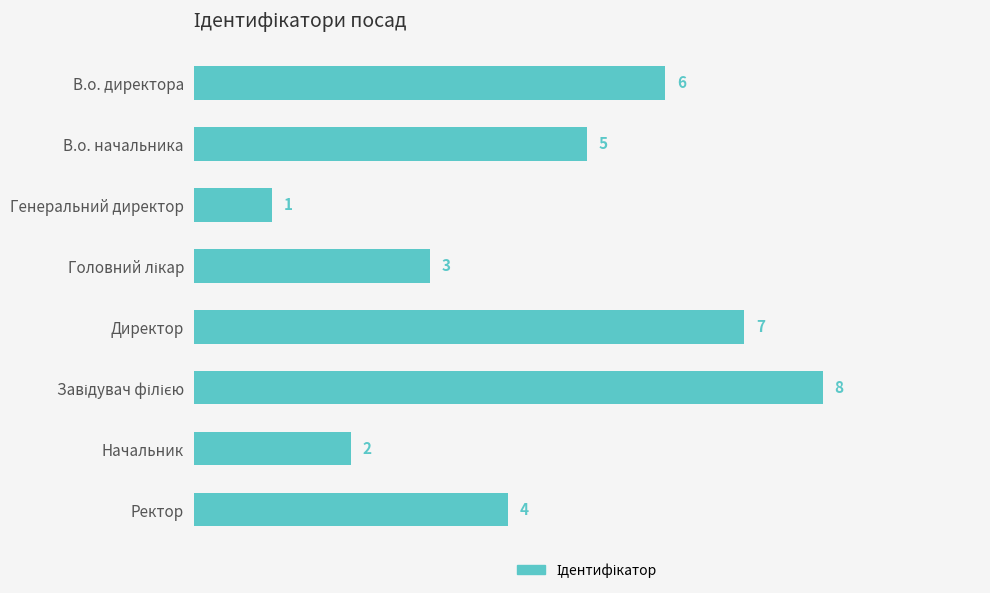

What position from the bottom is Начальник?

2